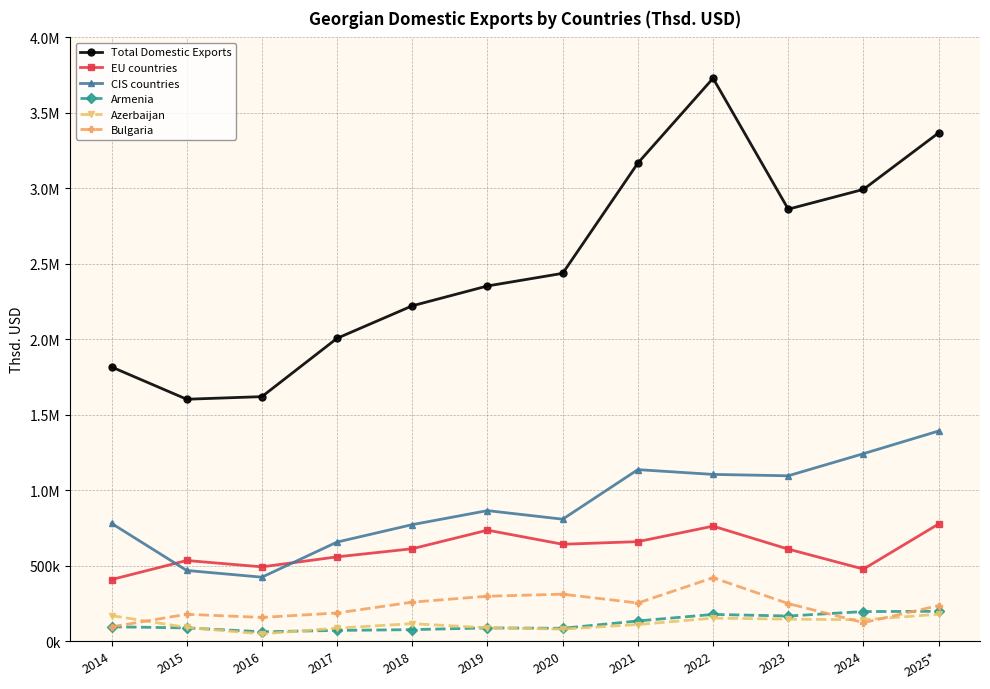

What is the sum of the Armenia values at 2015 and 2018?

163073.8